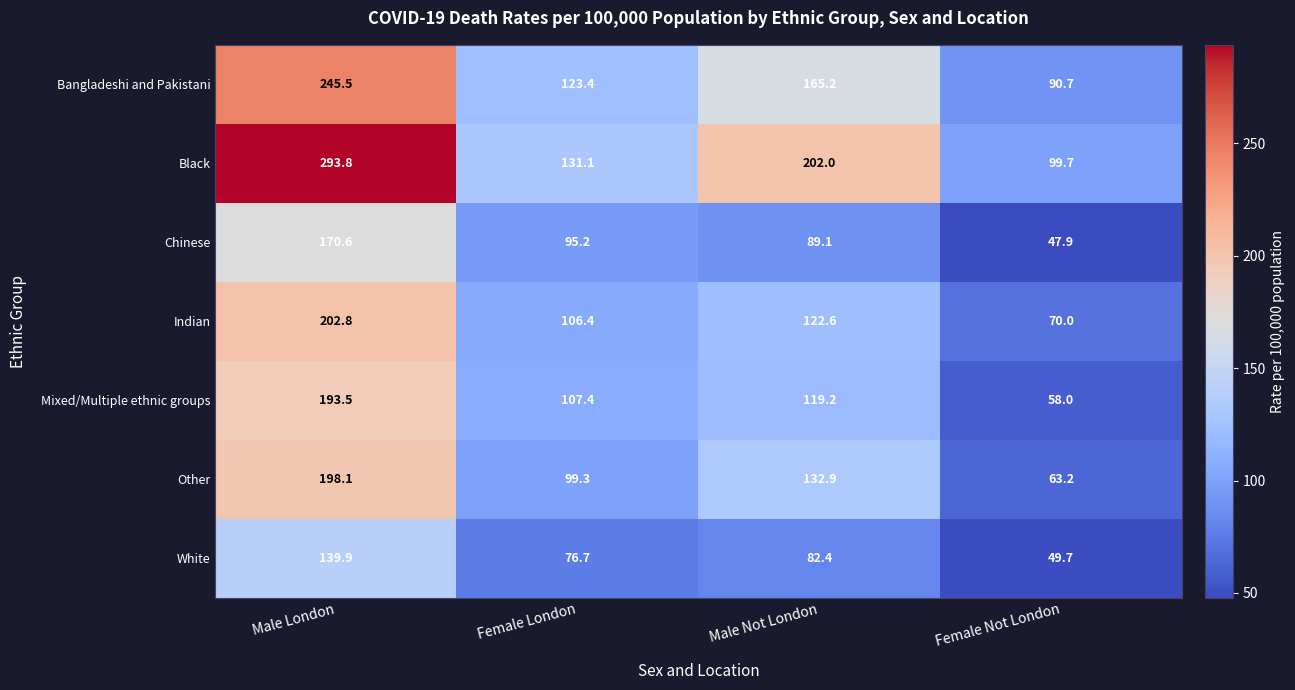

At which label does Chinese reach its minimum?

Female Not London